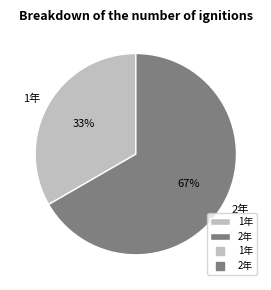

Is the sum of 2年 and 1年 greater than half?

Yes